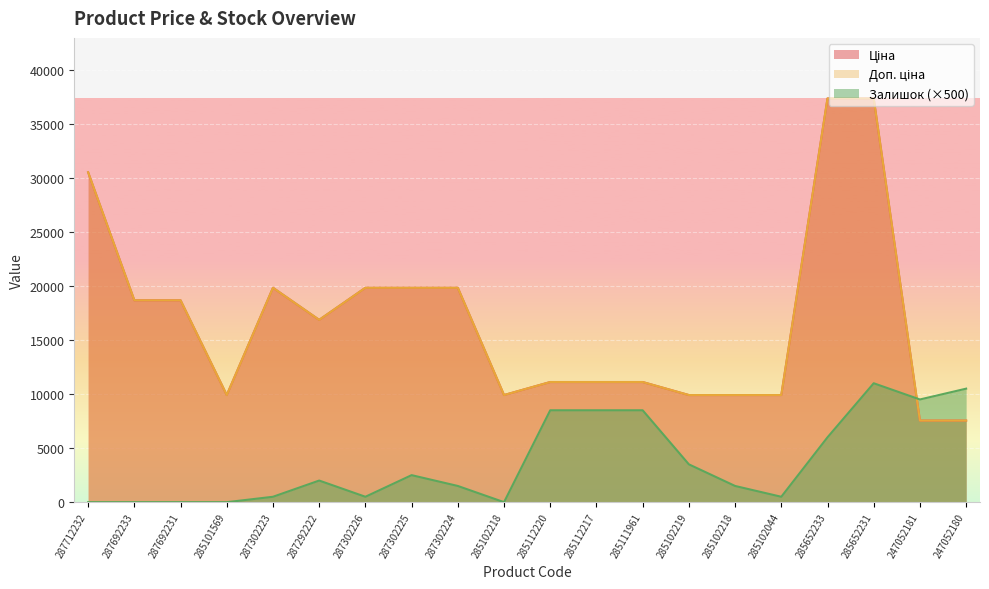

Which series has the largest total across all categories?

Ціна